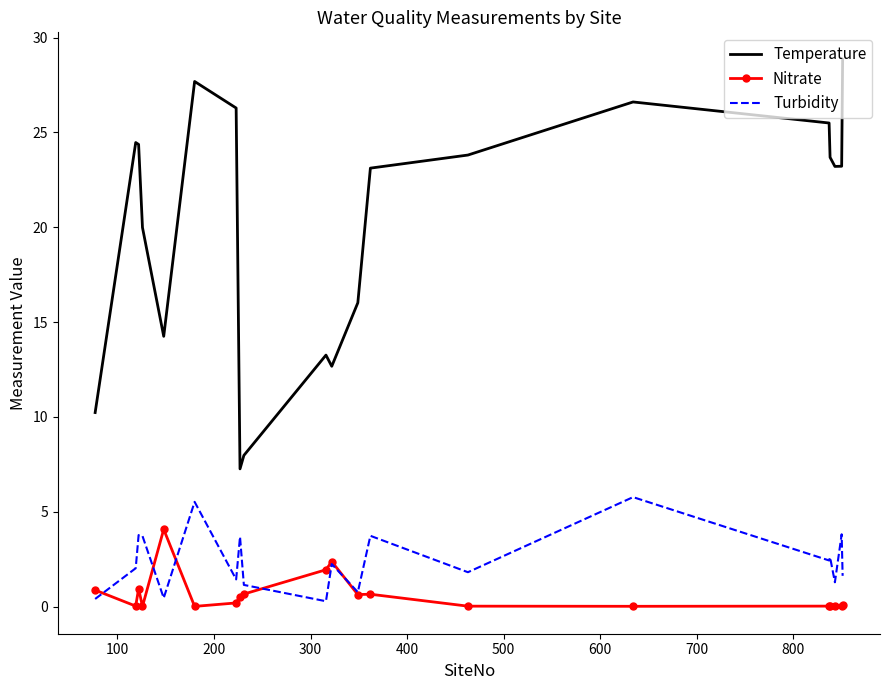

List the series in order of their peak value, lowest first.

Nitrate, Turbidity, Temperature